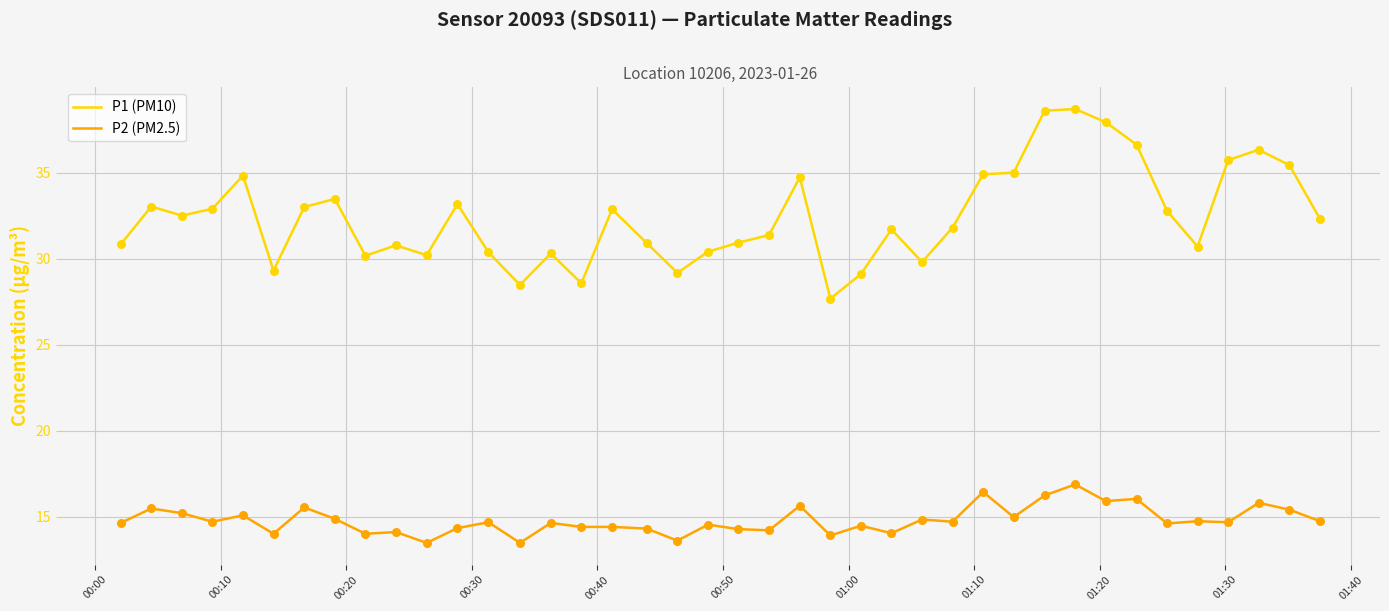

Which series has the largest total across all categories?

P1 (PM10)